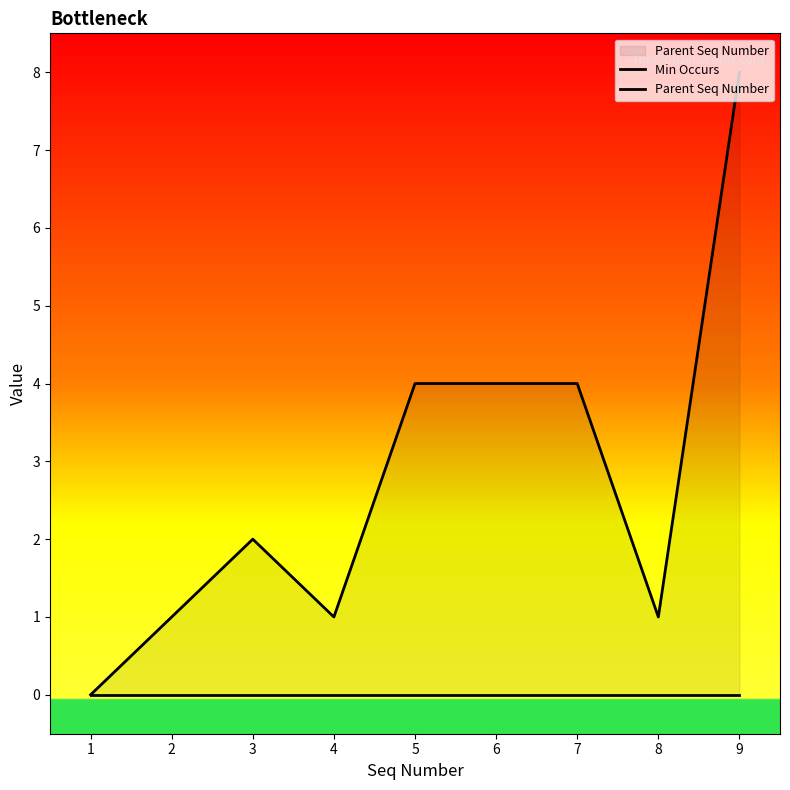

Is the value of Min Occurs at 4 greater than the value of Parent Seq Number at 8?

No